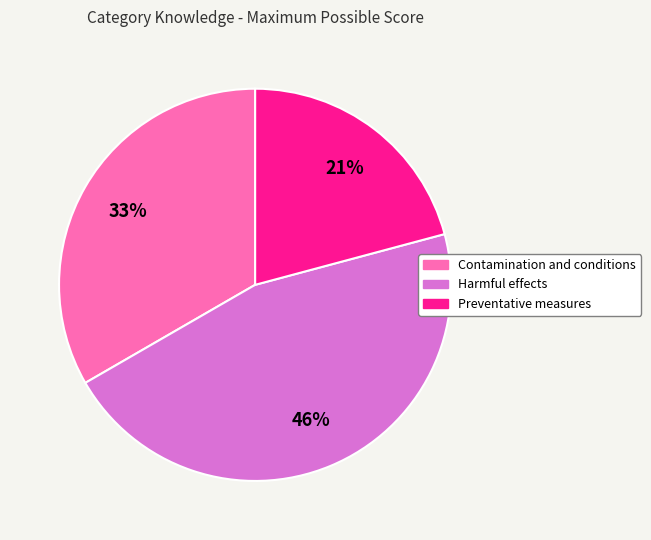

Is it true that Harmful effects is 55% of the pie?

False